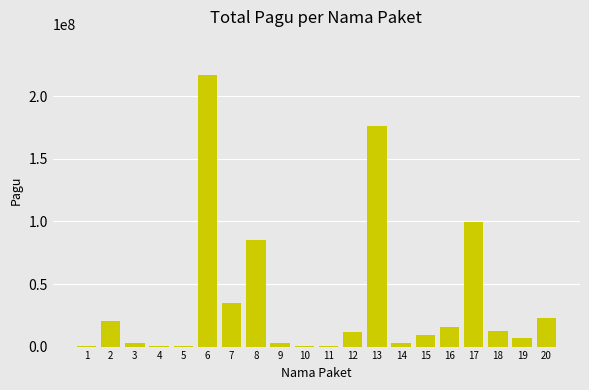

Is it true that the value at 17 is 31434637?

False